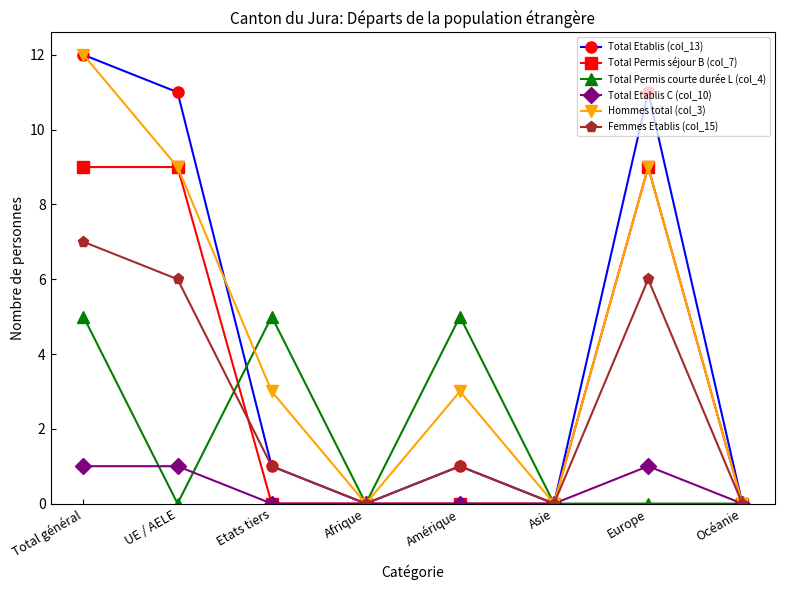

What is the spread (max minus min) of values at Amérique?

5